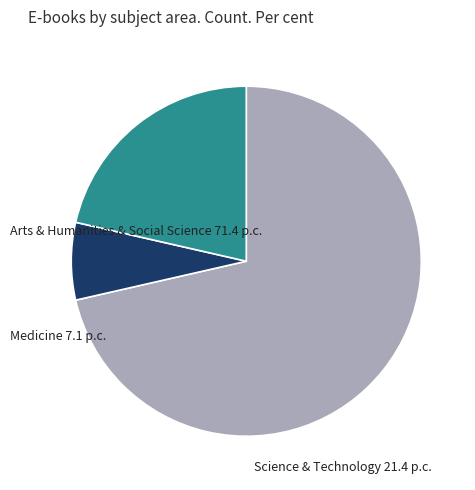

Is there any slice that represents more than half of the pie?

Yes